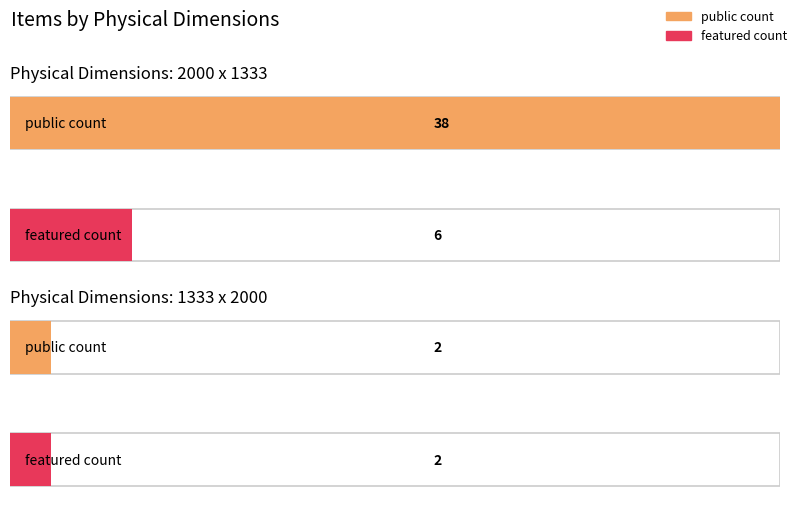

Which has a higher value, 2000 x 1333 or 2000 x 1333?

2000 x 1333